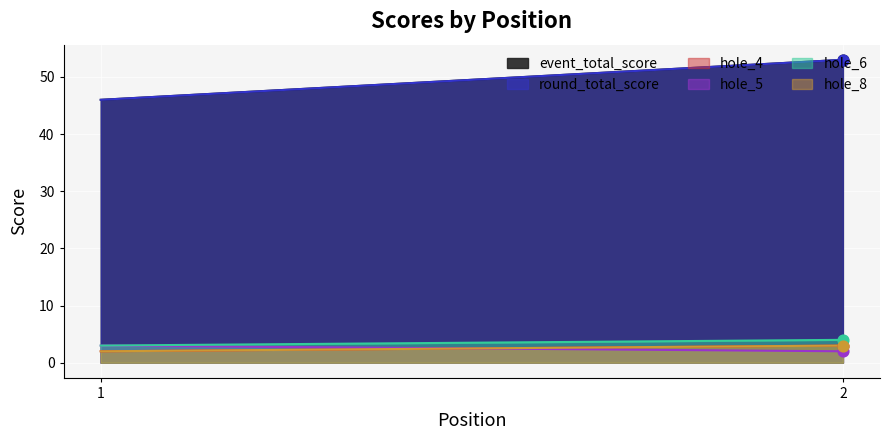

Is the value of hole_5 at 1 greater than the value of round_total_score at 2?

No